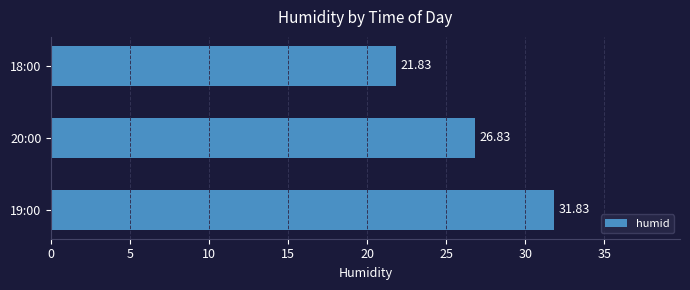

Rank the categories by value from highest to lowest.

19:00, 20:00, 18:00